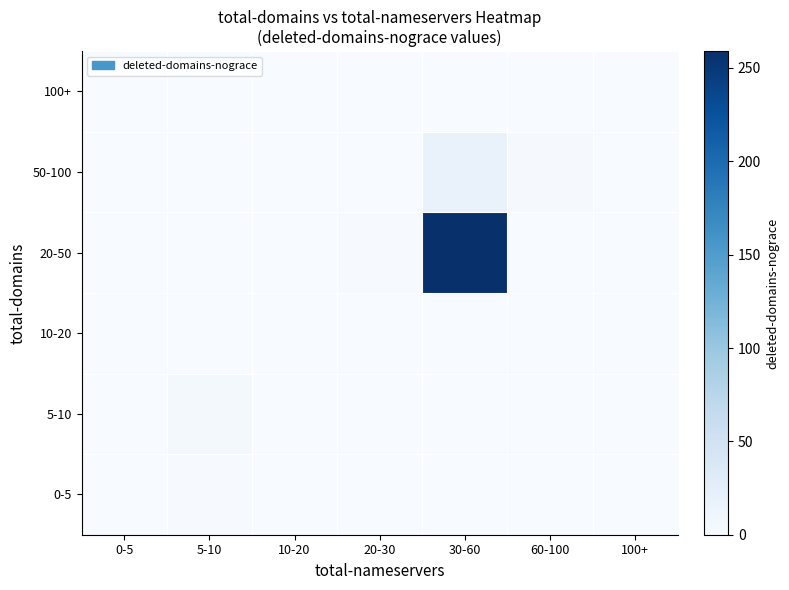

Reading left to right, list all the values displayed in this chart.

0-5: 0-5=0	5-10=2	10-20=0	20-30=0	30-60=0	60-100=0	100+=0
5-10: 0-5=1	5-10=6	10-20=0	20-30=0	30-60=0	60-100=0	100+=0
10-20: 0-5=0	5-10=1	10-20=0	20-30=0	30-60=0	60-100=0	100+=0
20-50: 0-5=0	5-10=0	10-20=1	20-30=2	30-60=259	60-100=0	100+=0
50-100: 0-5=0	5-10=0	10-20=0	20-30=0	30-60=18	60-100=3	100+=0
100+: 0-5=0	5-10=0	10-20=0	20-30=0	30-60=0	60-100=0	100+=1